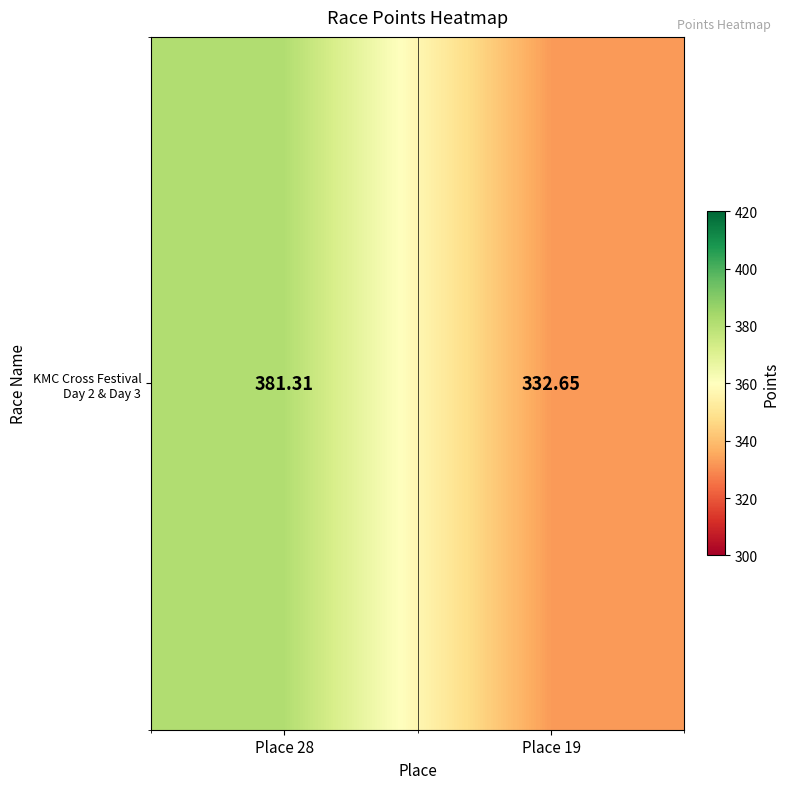

True or false: the data shows 381.3 at Place 28.

True